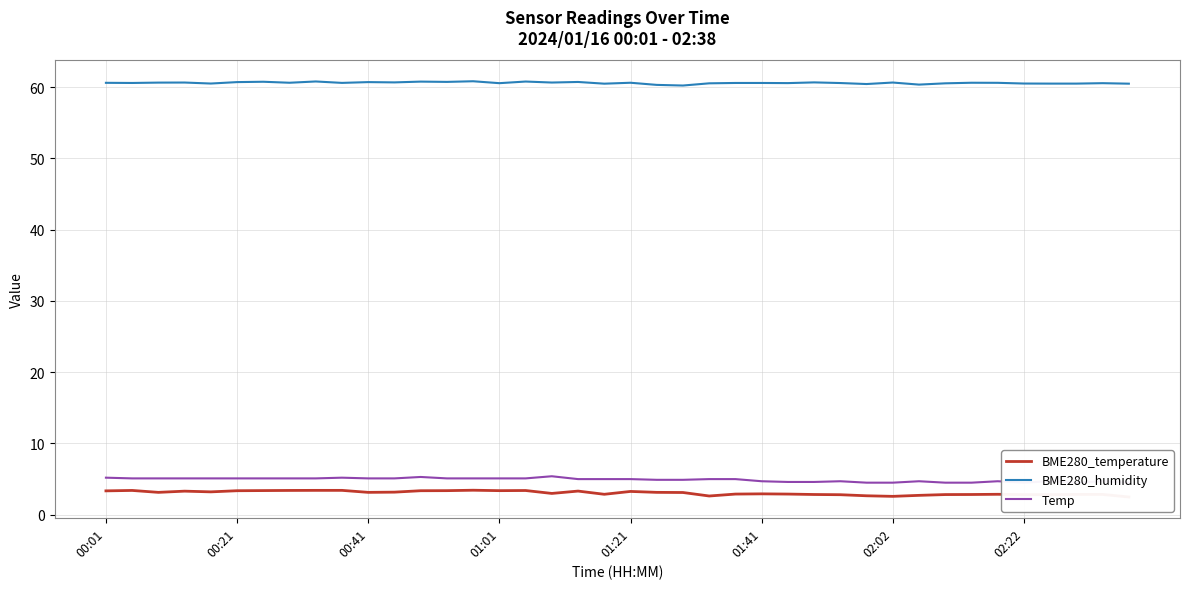

Reading left to right, list all the values displayed in this chart.

BME280_temperature: 3.4	3.4	3.1	3.3	3.2	3.4	3.4	3.4	3.4	3.4	3.1	3.2	3.4	3.4	3.4	3.4	3.4	3.0	3.3	2.9	3.3	3.1	3.1	2.6	2.9	2.9	2.9	2.8	2.8	2.7	2.6	2.7	2.8	2.8	2.9	2.8	2.8	2.9	2.9	2.5
BME280_humidity: 60.6	60.6	60.6	60.6	60.5	60.7	60.8	60.6	60.8	60.6	60.7	60.7	60.8	60.7	60.8	60.5	60.8	60.6	60.7	60.5	60.6	60.3	60.2	60.5	60.6	60.6	60.6	60.7	60.6	60.4	60.6	60.4	60.5	60.6	60.6	60.5	60.5	60.5	60.5	60.5
Temp: 5.2	5.1	5.1	5.1	5.1	5.1	5.1	5.1	5.1	5.2	5.1	5.1	5.3	5.1	5.1	5.1	5.1	5.4	5.0	5.0	5.0	4.9	4.9	5.0	5.0	4.7	4.6	4.6	4.7	4.5	4.5	4.7	4.5	4.5	4.7	4.5	4.7	4.5	4.7	4.5